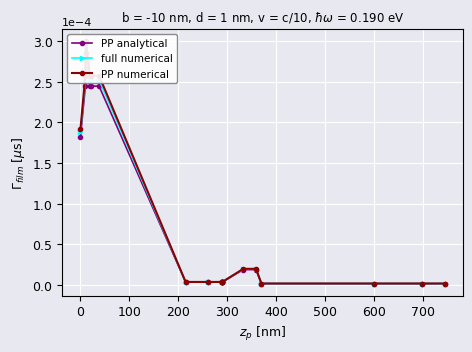

True or false: PP analytical and PP numerical intersect in this chart.

False